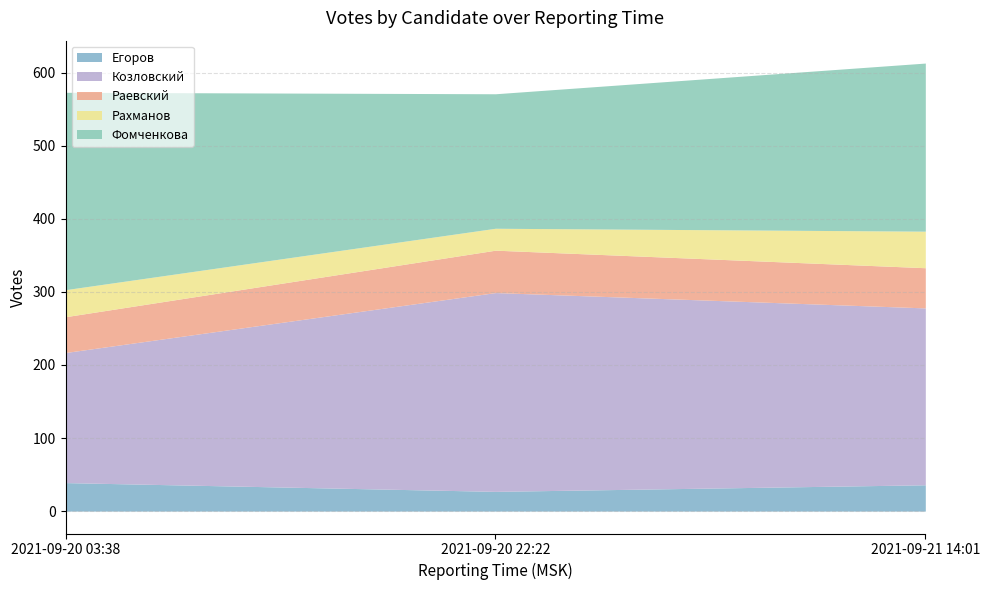

Count the number of data series in this chart.

5